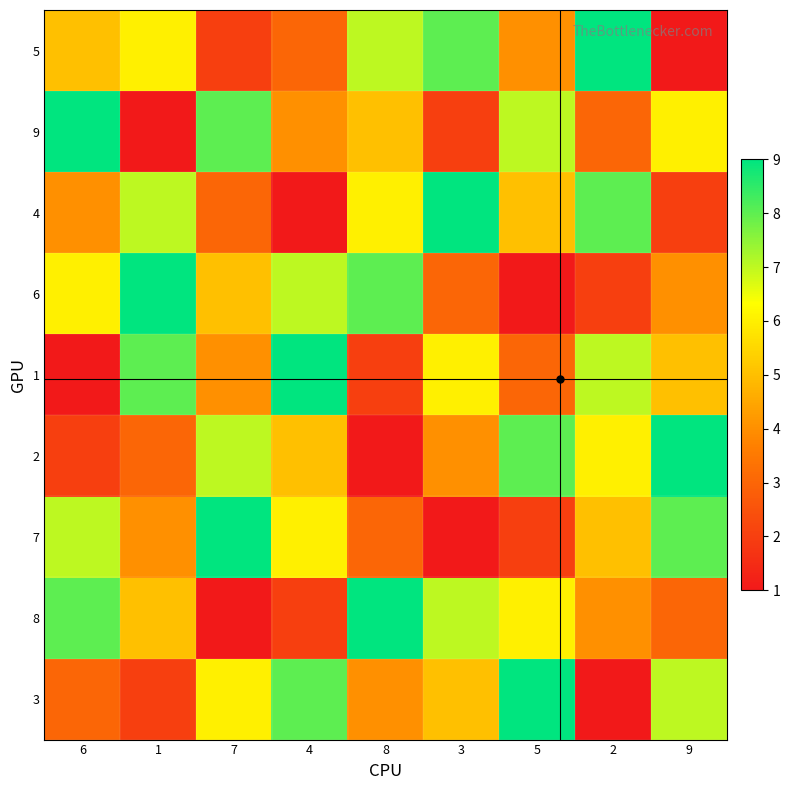

Which series has the largest range (max minus min)?

5